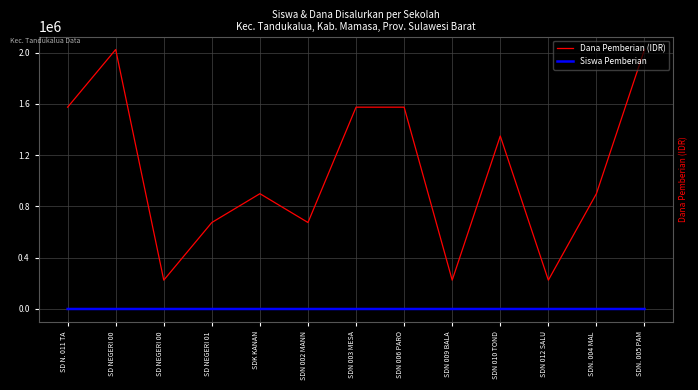

Is it true that Dana Pemberian (IDR) equals 76804 at SD NEGERI 00?

False